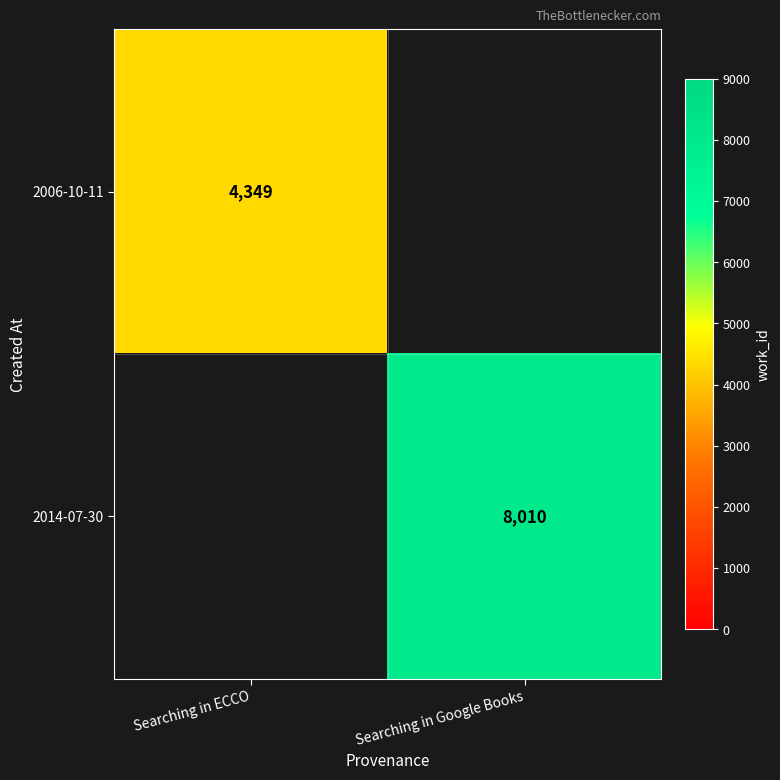

How many data points does each series have?

2